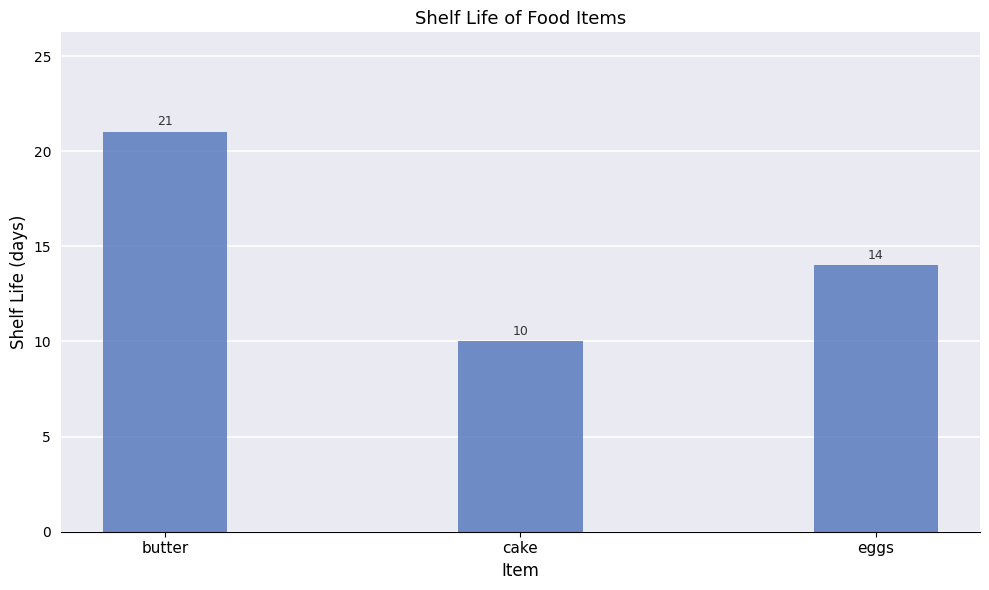

At which category does the chart reach its peak across all series?

butter